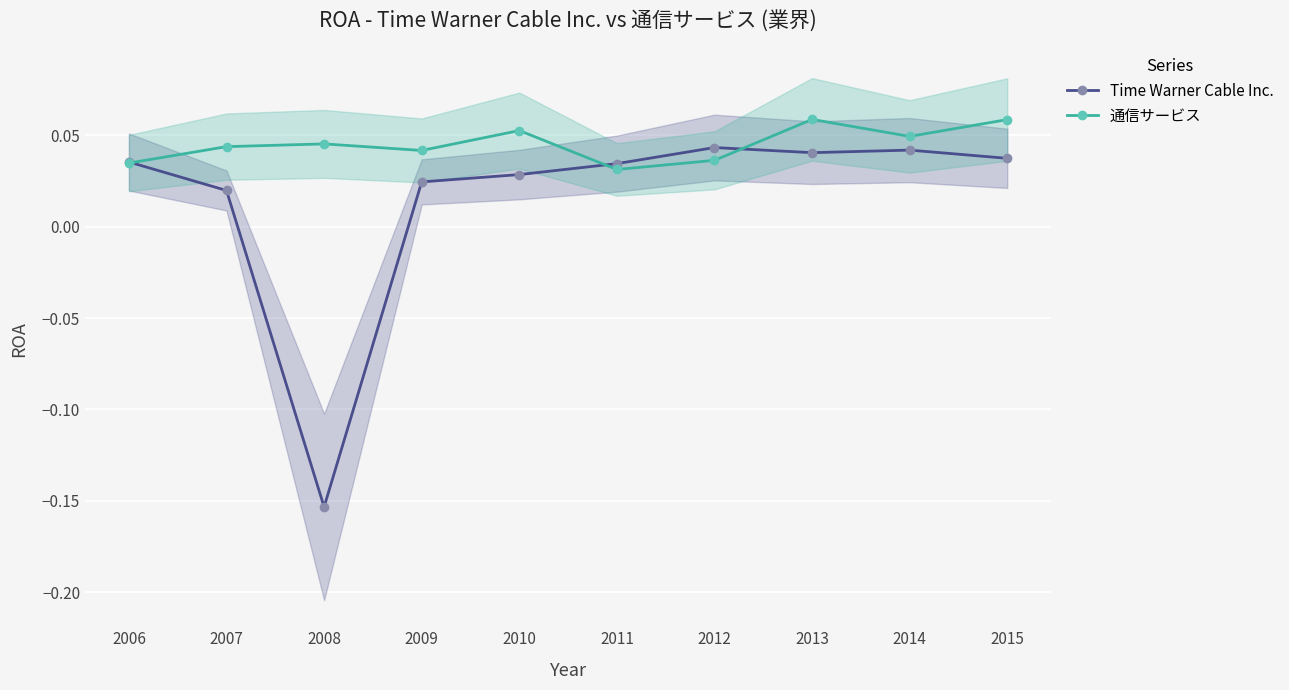

What is the highest value of the 通信サービス series?

0.1